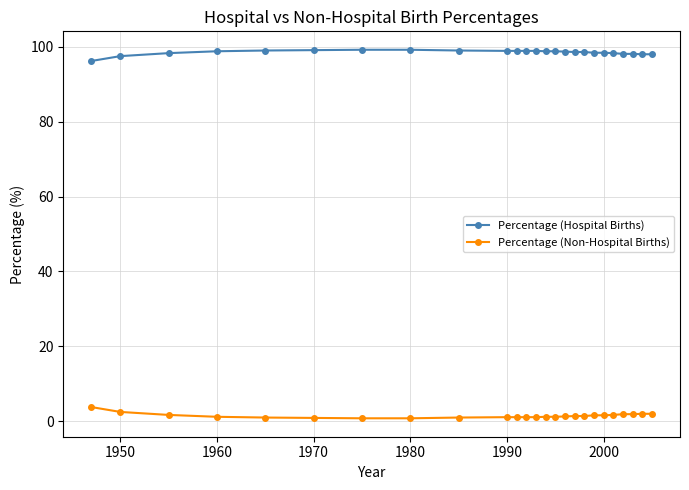

What is the highest value of the Percentage (Hospital Births) series?

99.2